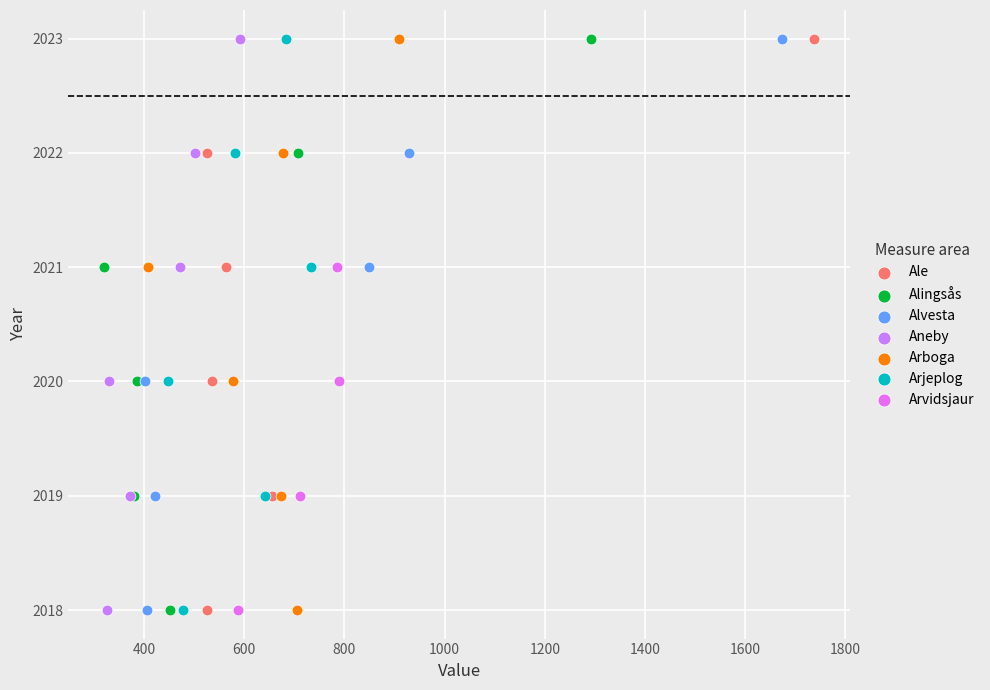

What are all the series names shown in the legend?

Ale, Alingsås, Alvesta, Aneby, Arboga, Arjeplog, Arvidsjaur